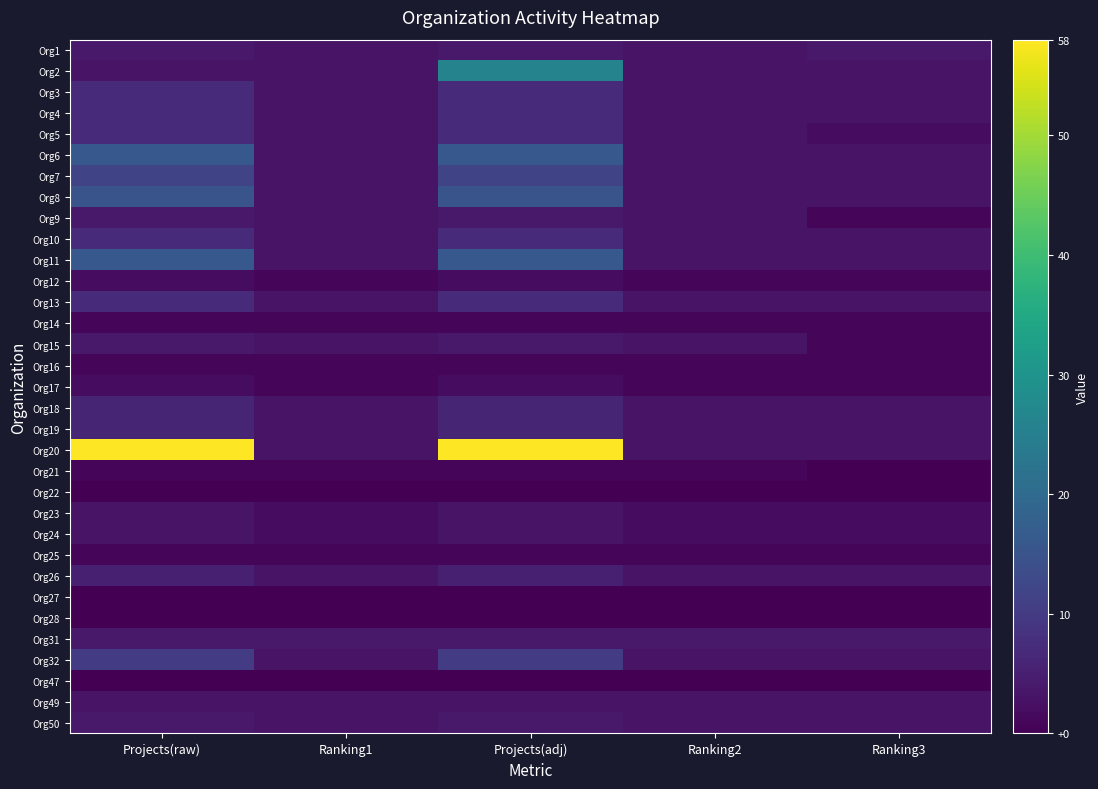

Which label corresponds to the largest value in the chart?

Projects(raw)